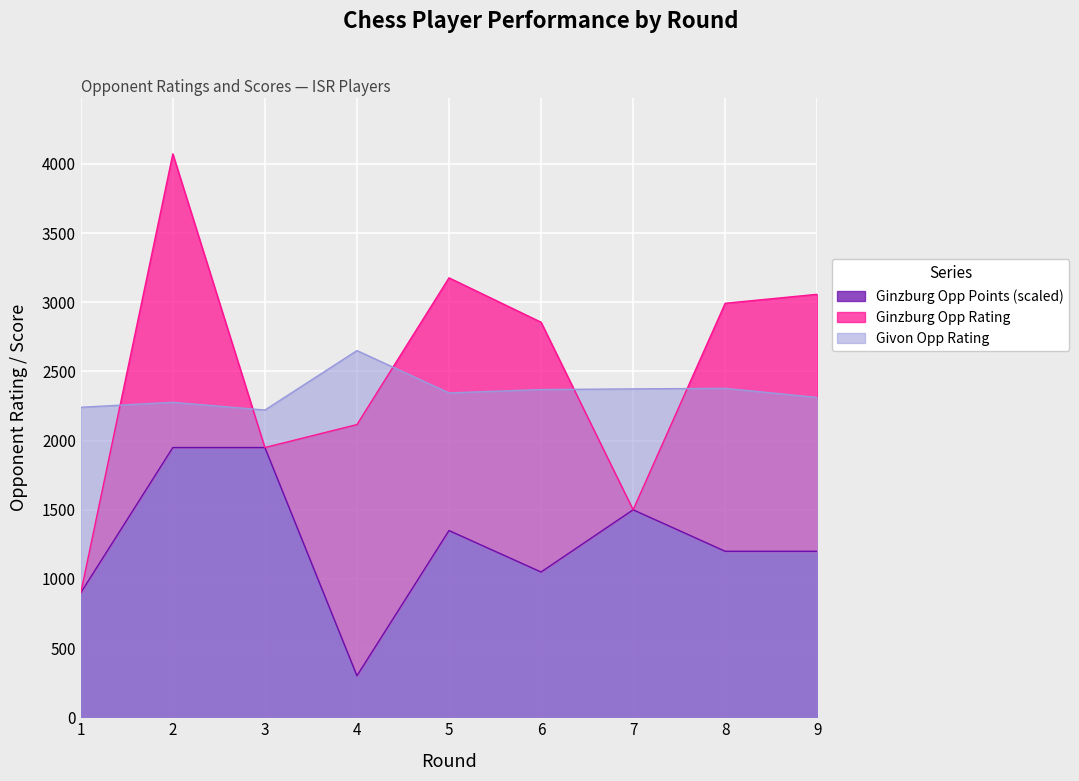

How many categories are shown in the chart?

9